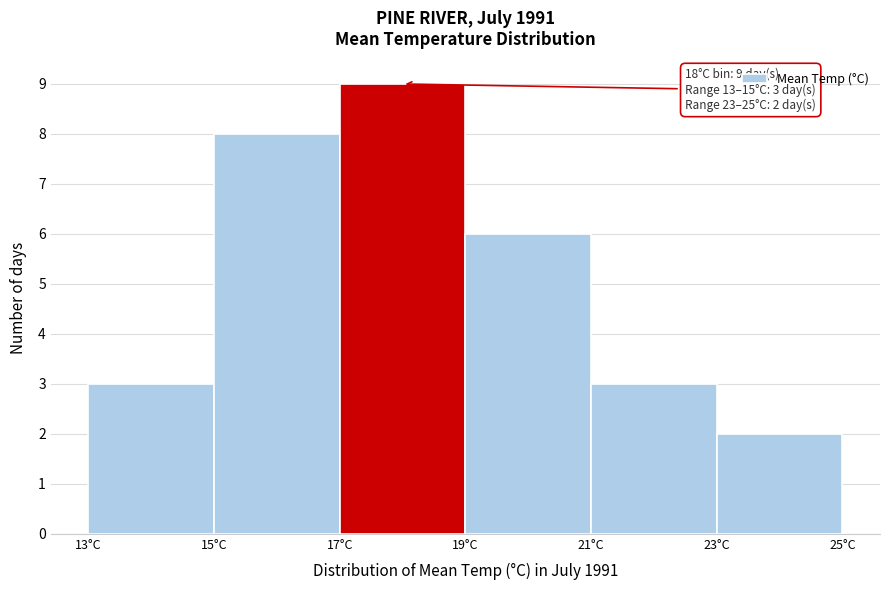

Which range on the x-axis has the tallest bar?

17 to 19